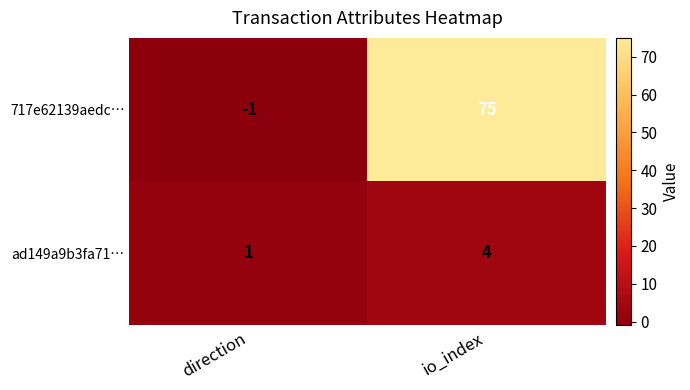

Reading left to right, transcribe all the data shown in this chart.

717e62139aedc…: direction=-1	io_index=75
ad149a9b3fa71…: direction=1	io_index=4